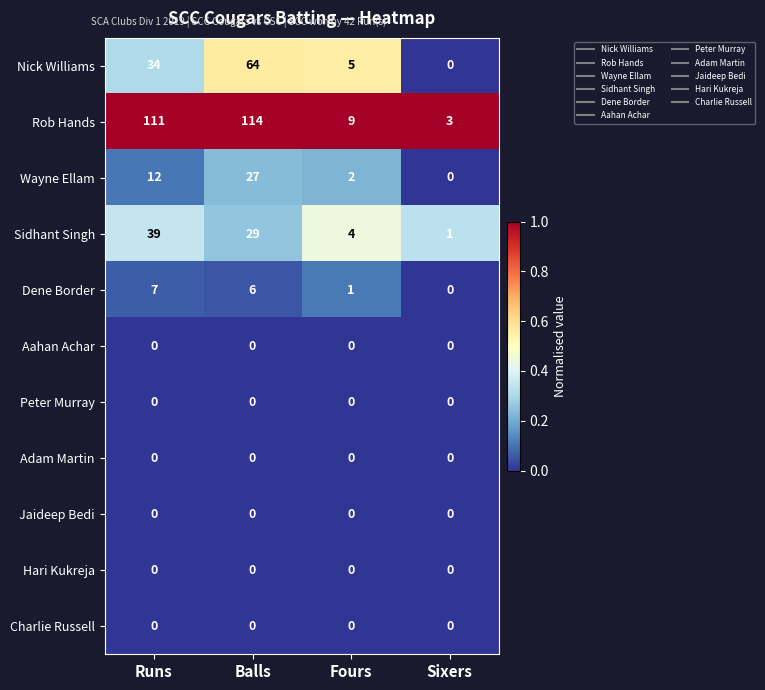

Where is Sidhant Singh nearest to the value 20?

Balls